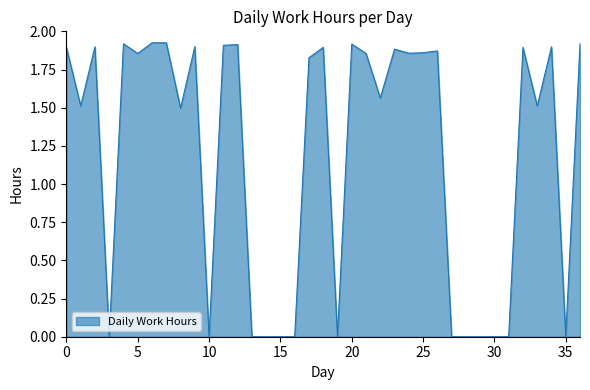

True or false: the data shows -1.0 at 30.

False